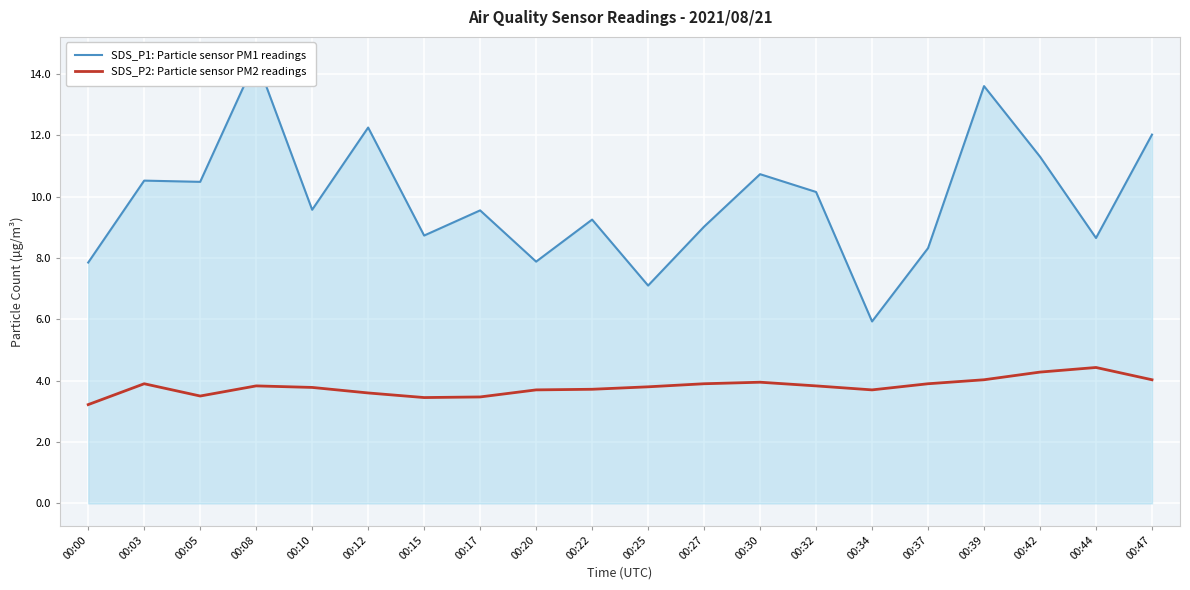

What is the difference between the SDS_P2: Particle sensor PM2 readings values at 00:27 and 00:34?

0.2